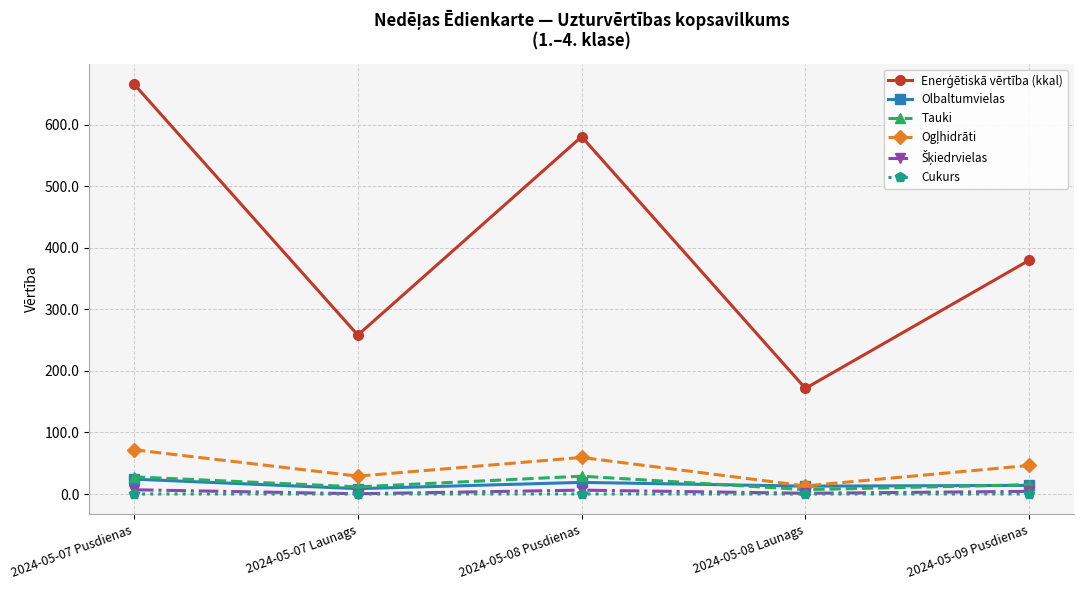

Does the chart display data point markers on the line(s)?

Yes